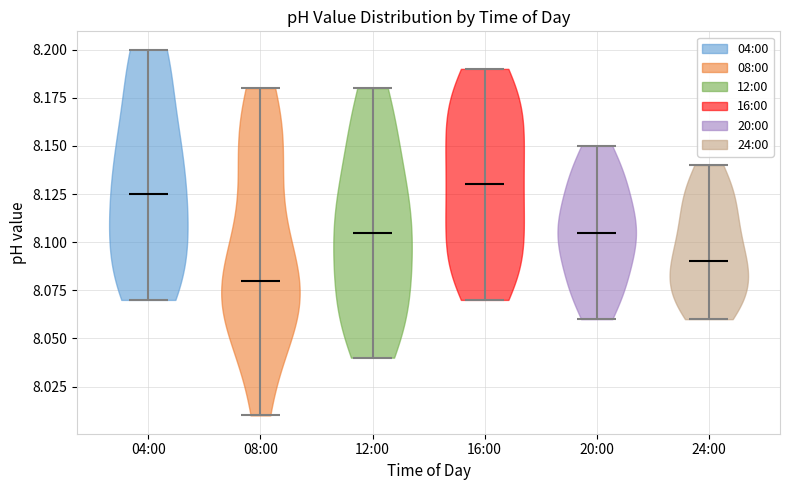

Which violin has the lowest median line?

08:00